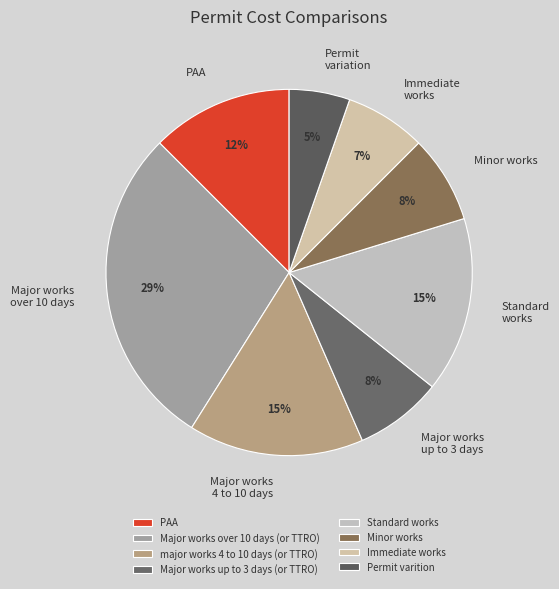

What percentage is the Major works up to 3 days (or TTRO) slice, to the nearest percent?

8%